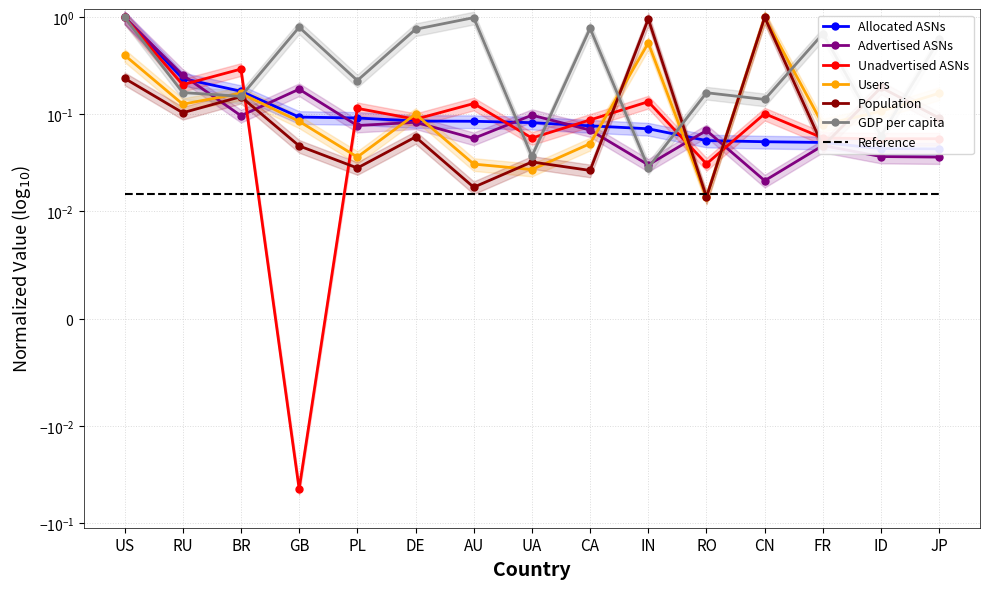

What is the sum of the Allocated ASNs values at BR and CN?

0.2